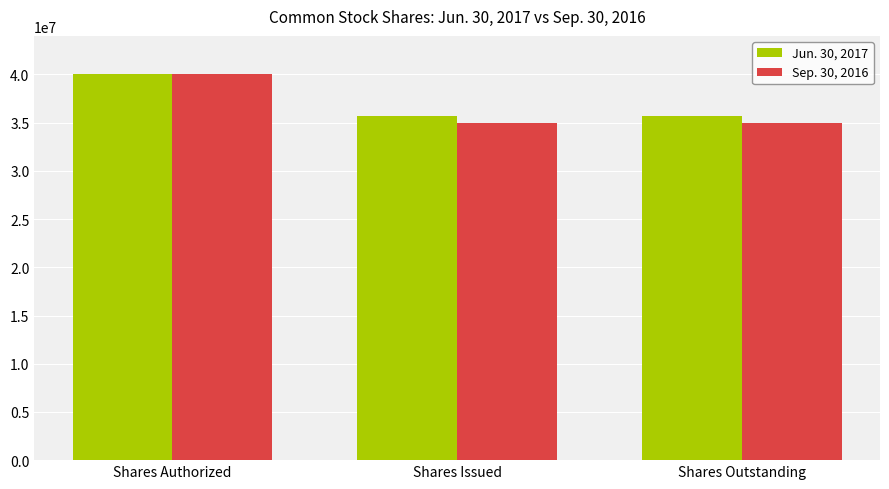

At which category is the sum across all series the highest?

Shares Authorized